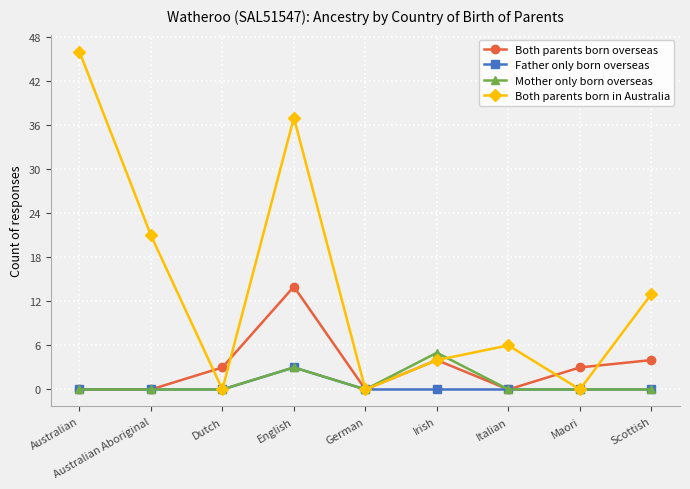

How many interior local valleys does the Both parents born in Australia series have?

3